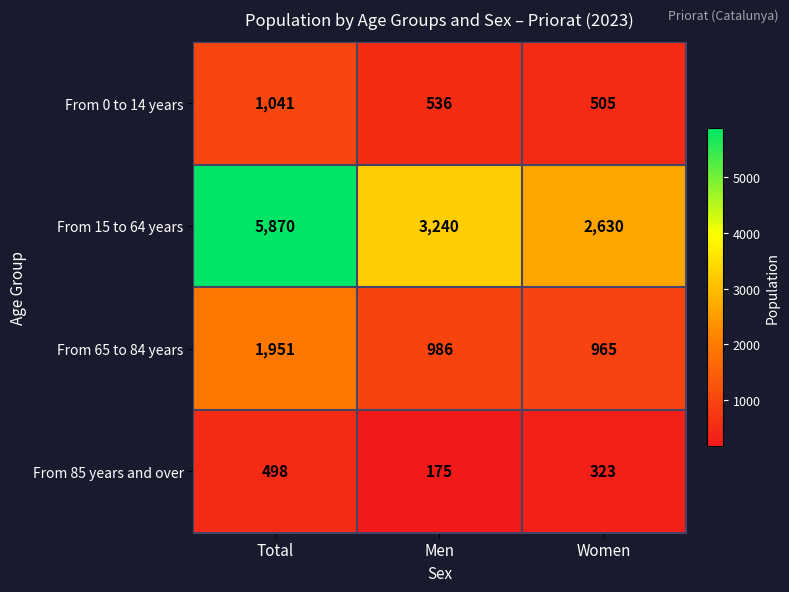

At which category is the sum across all series the highest?

Total